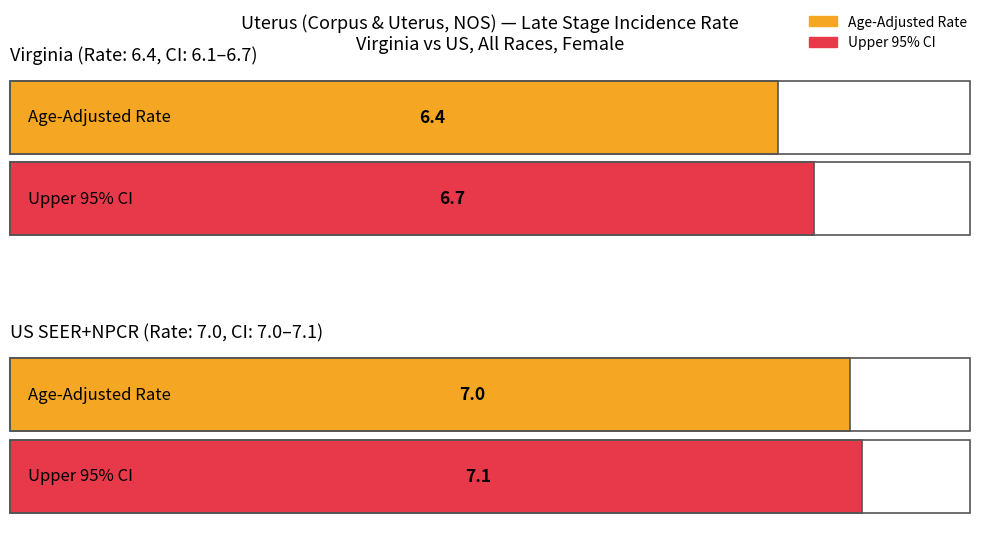

What is the value of the Age-Adjusted Incidence Rate bar at the 2nd from the left?

7.0